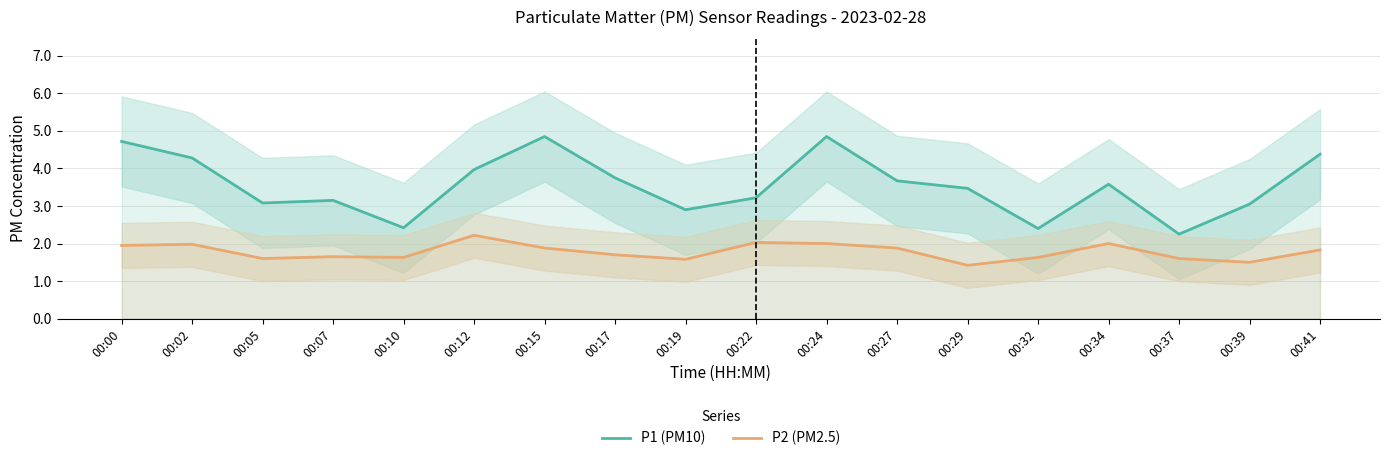

True or false: P2 (PM2.5) and P1 (PM10) cross at least once.

False